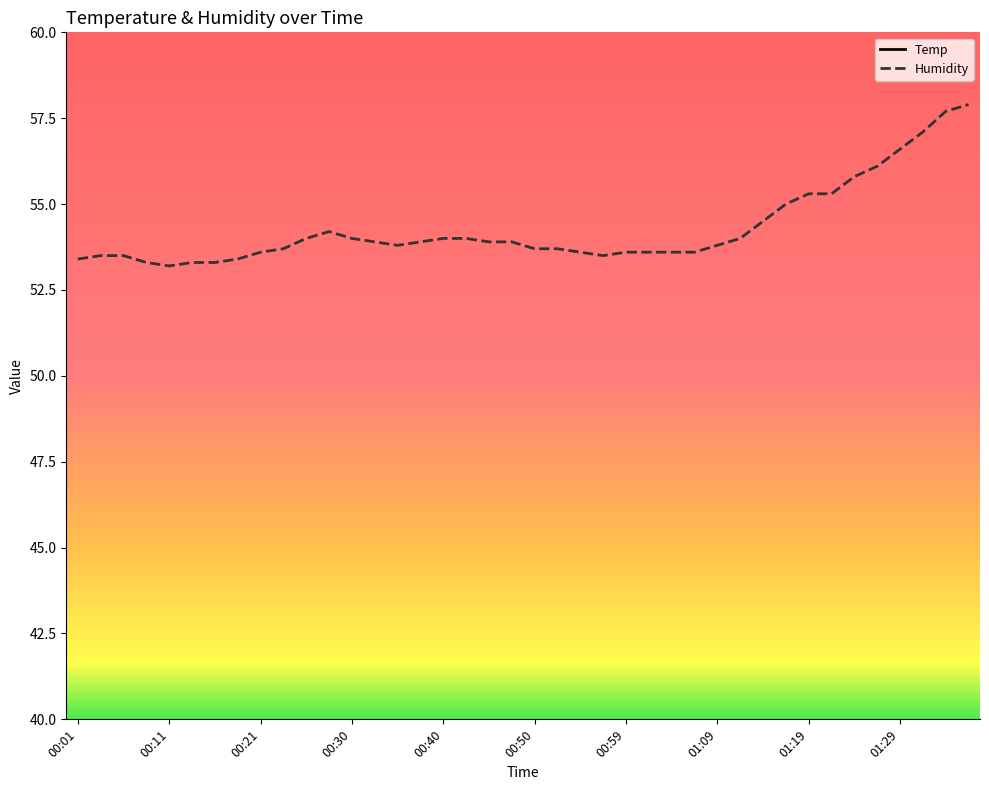

Is it true that Temp equals 35.8 at 00:03?

False